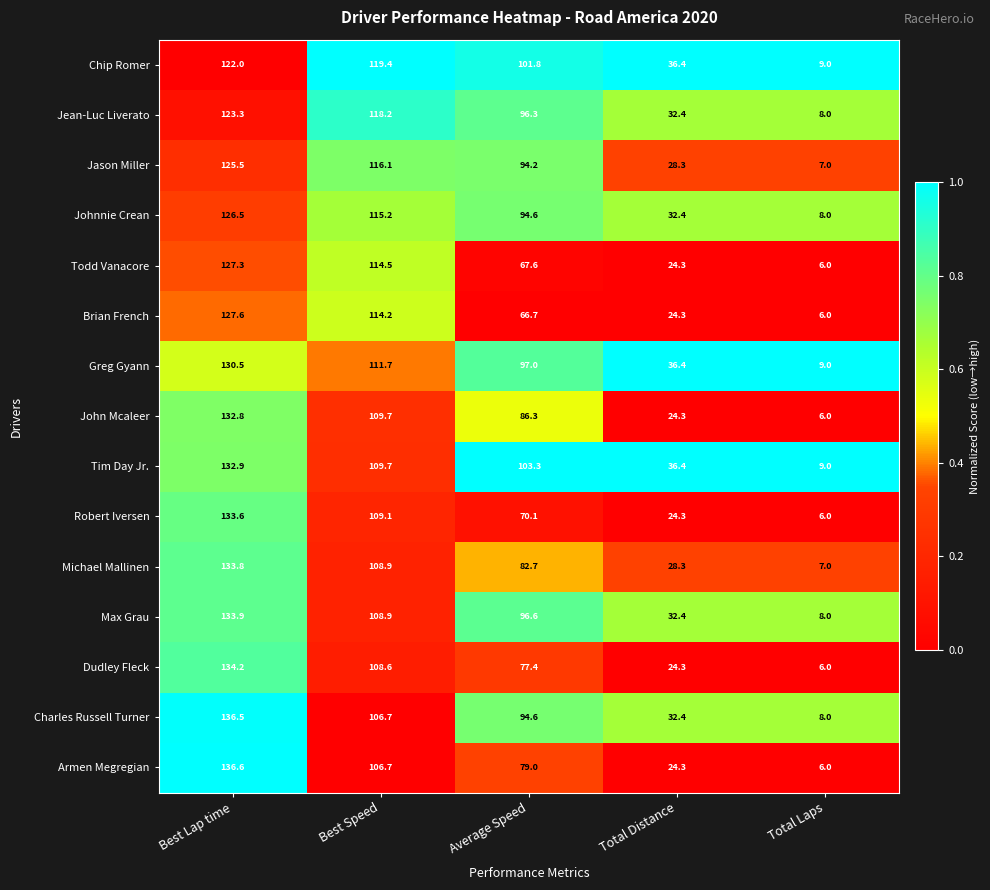

Where is Dudley Fleck nearest to the value 70?

Average Speed